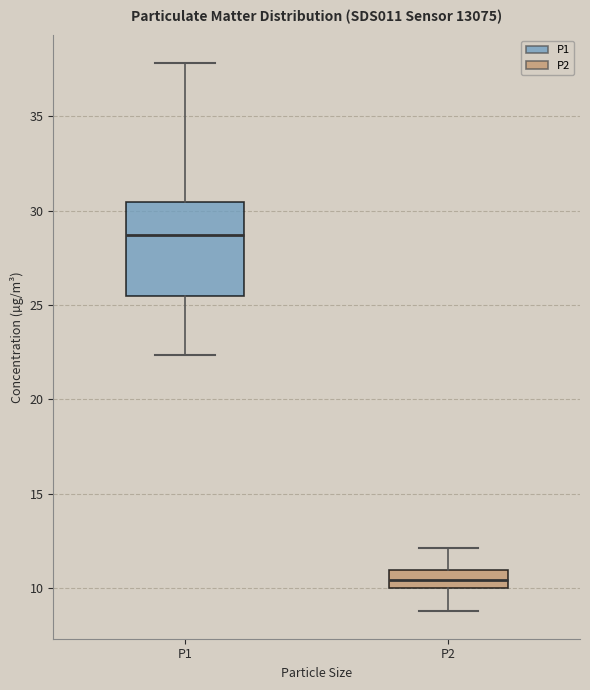

Comparing the boxes themselves (not the whiskers), which one is the tallest?

P1